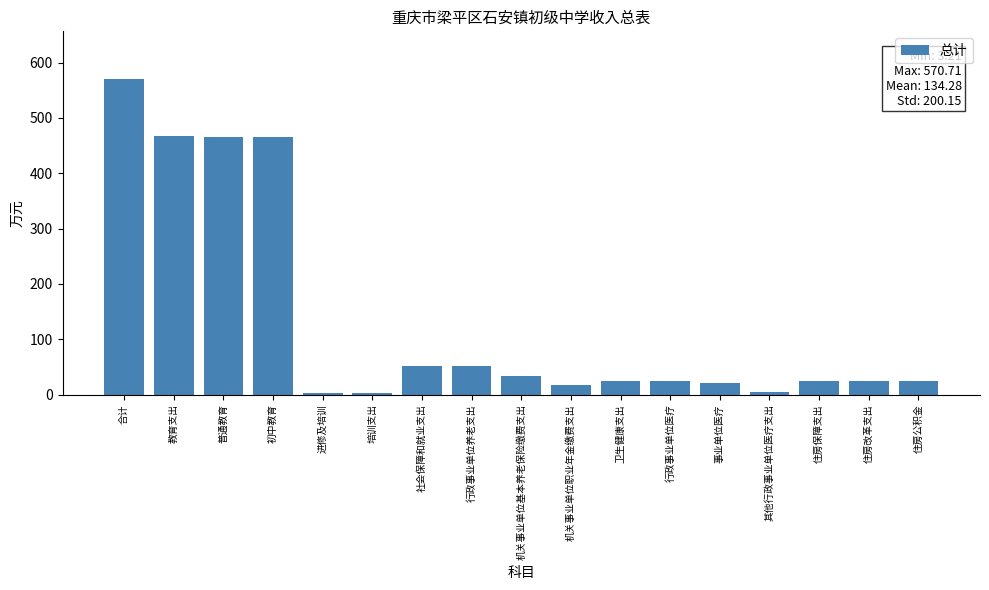

True or false: the data shows 20.3 at 事业单位医疗.

True